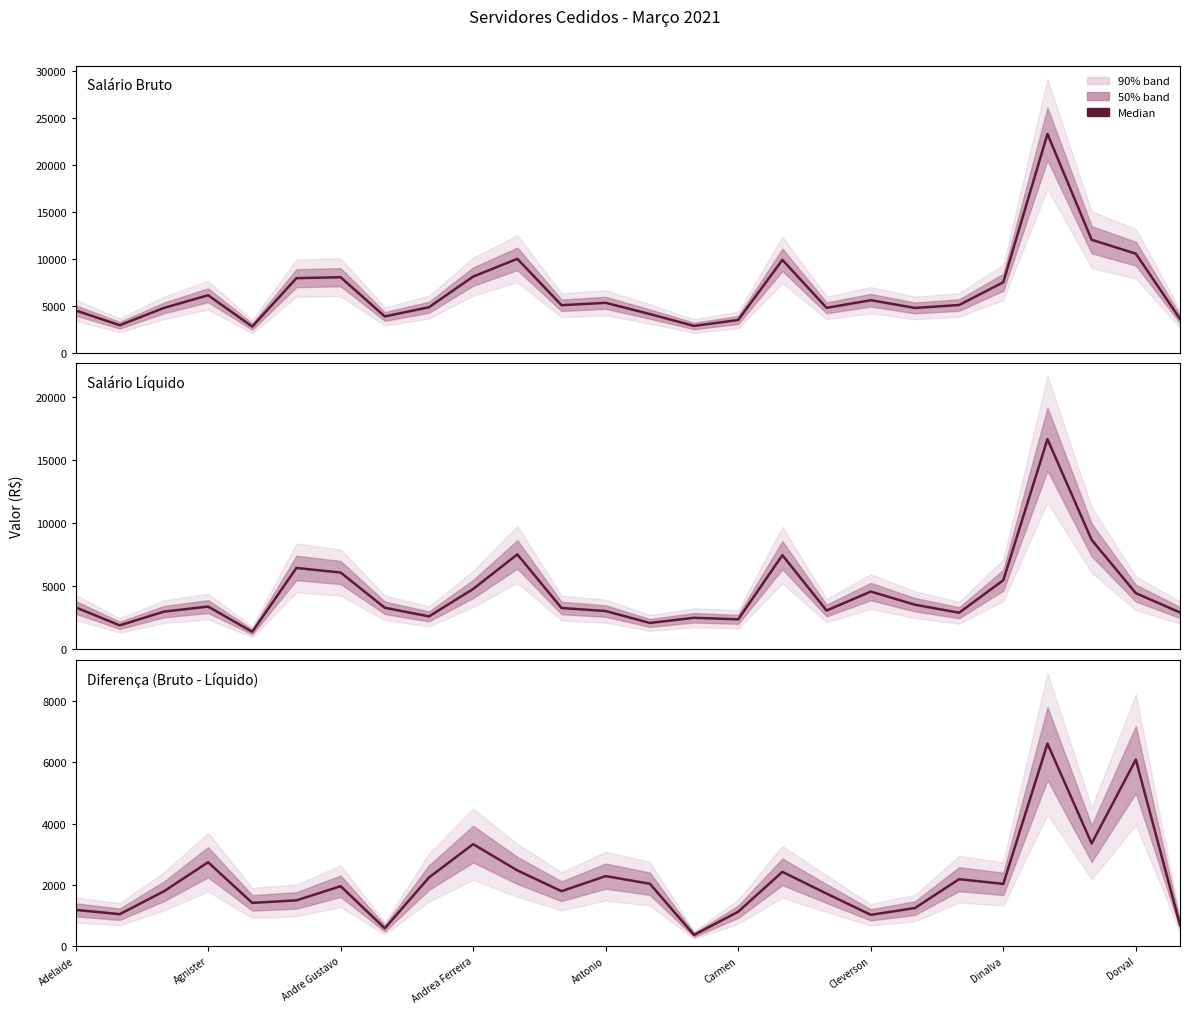

How many data points in Diferença (Bruto - Líquido) are above 1951?

13